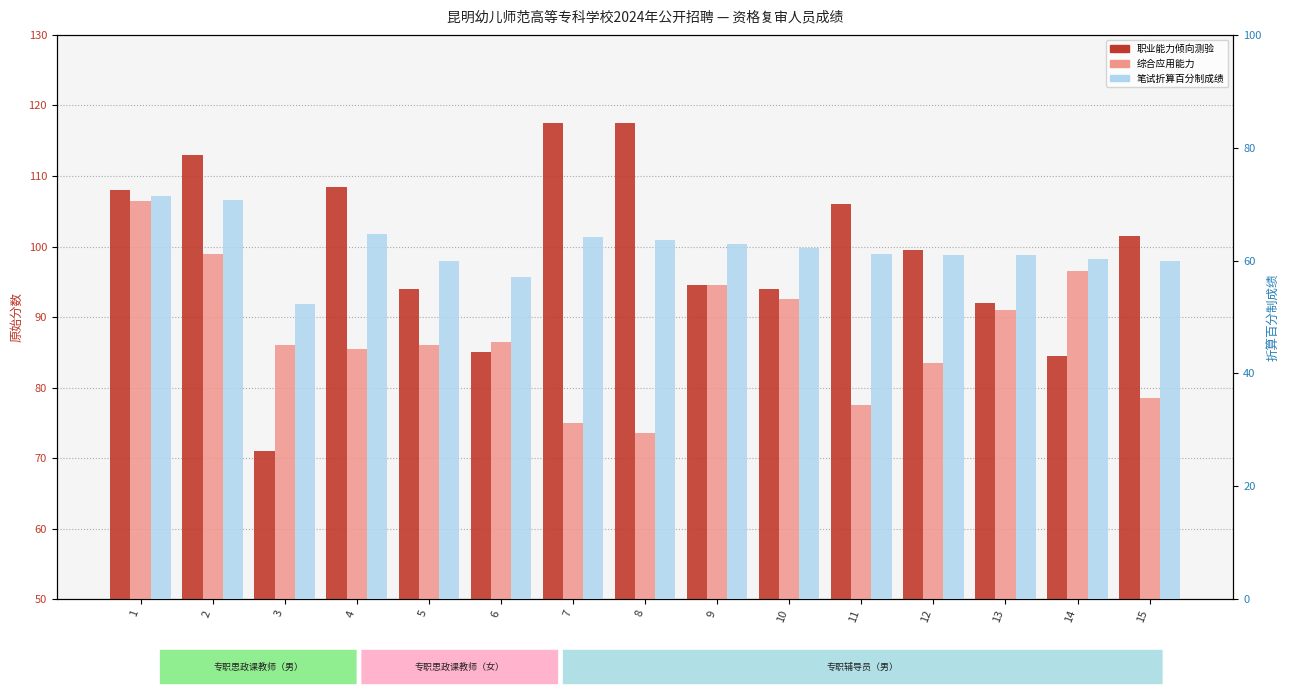

Does the chart contain any negative values?

No